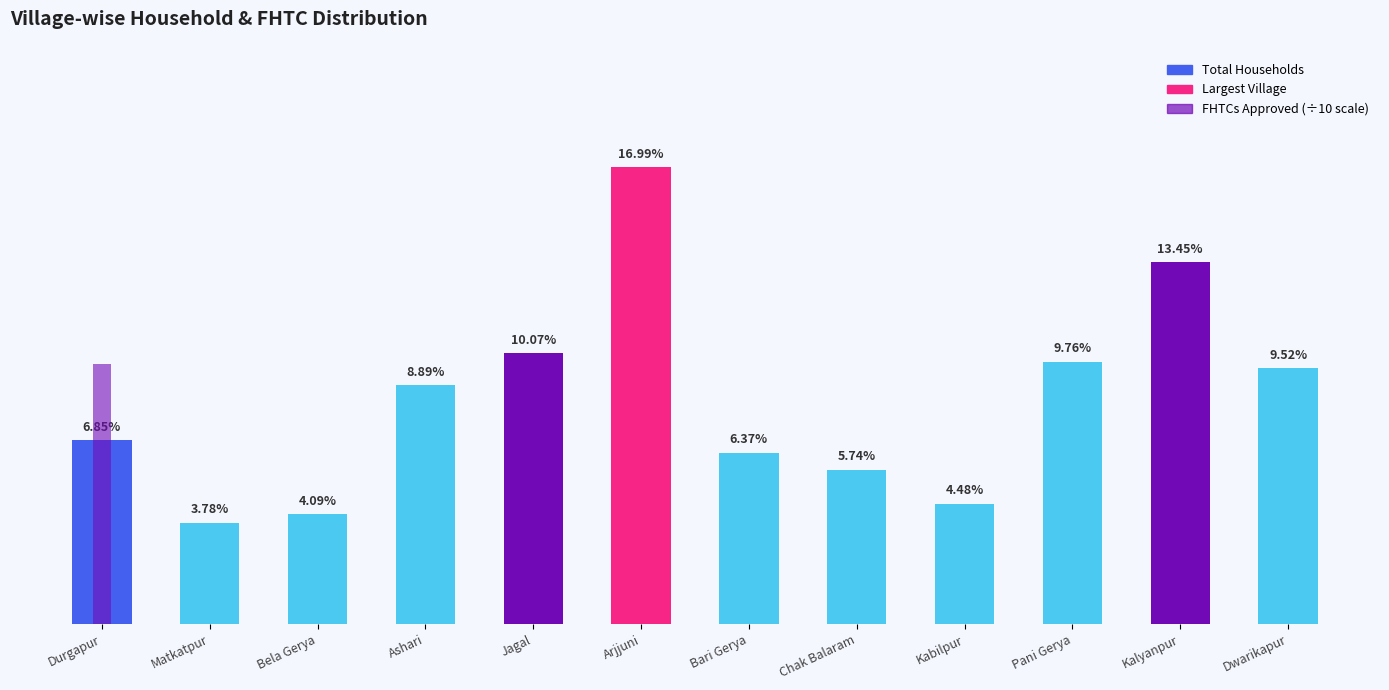

Does the chart contain any negative values?

No